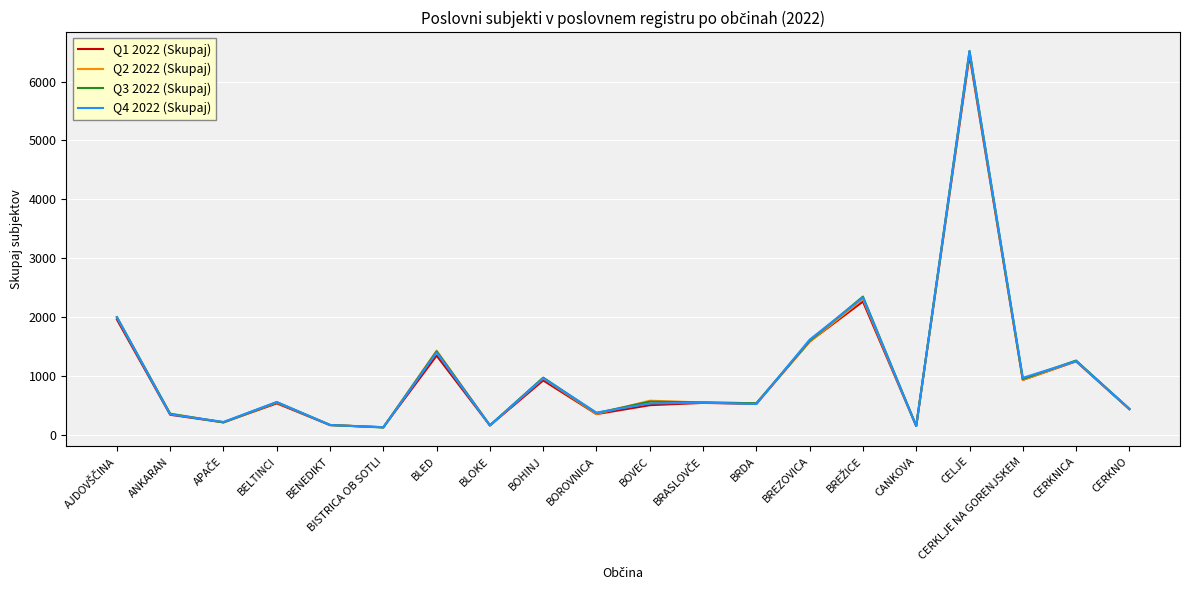

Is it true that Q2 2022 (Skupaj) equals 157 at BLOKE?

True